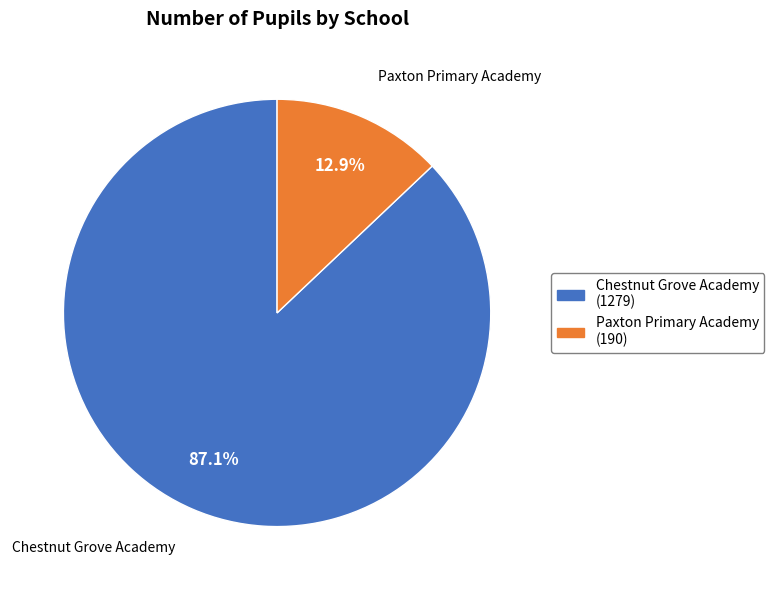

Is it true that Paxton Primary Academy is 13% of the pie?

True